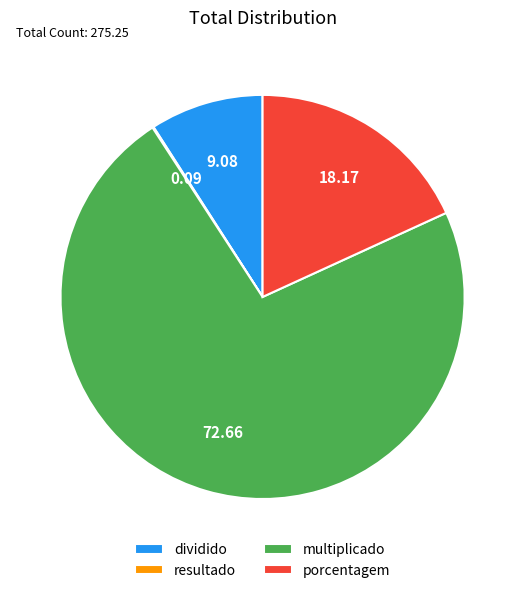

Approximately how many times larger is the value at multiplicado compared to porcentagem?

4.0